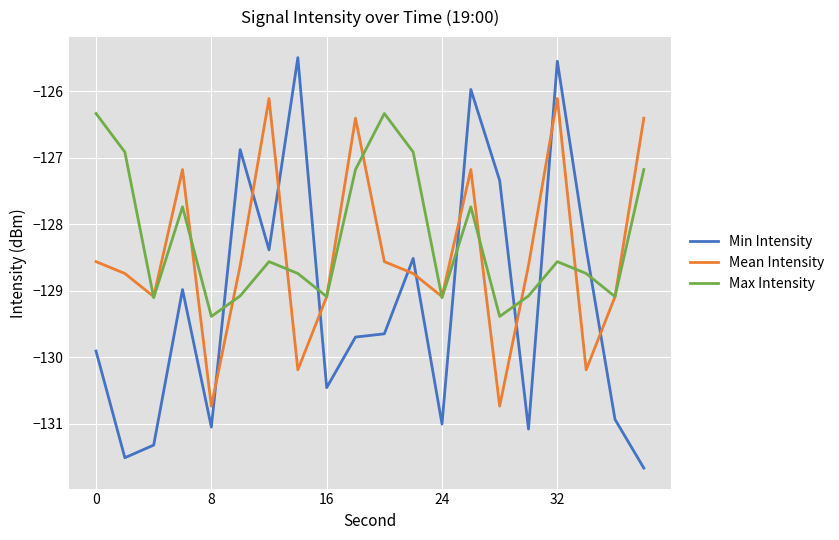

What is the lowest value of the Min Intensity series?

-131.7